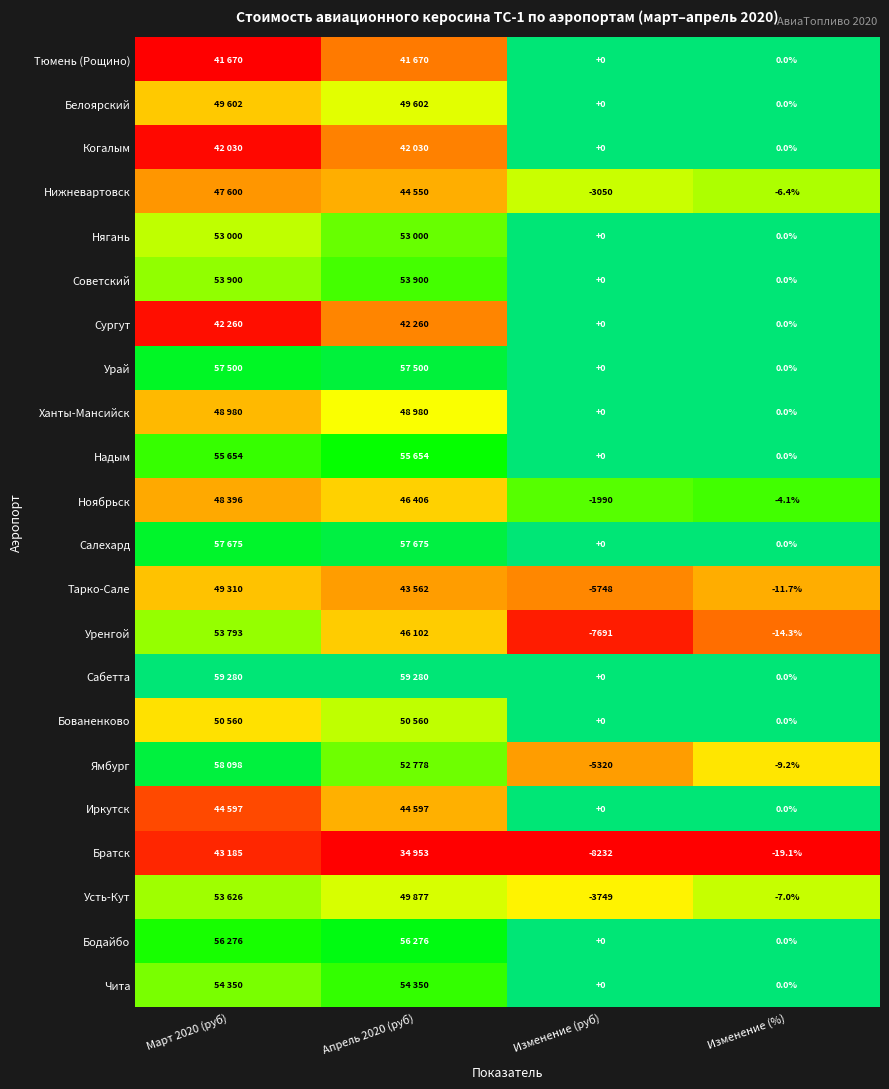

Between Изменение (руб) and Изменение (%), which series saw the biggest shift?

Братск